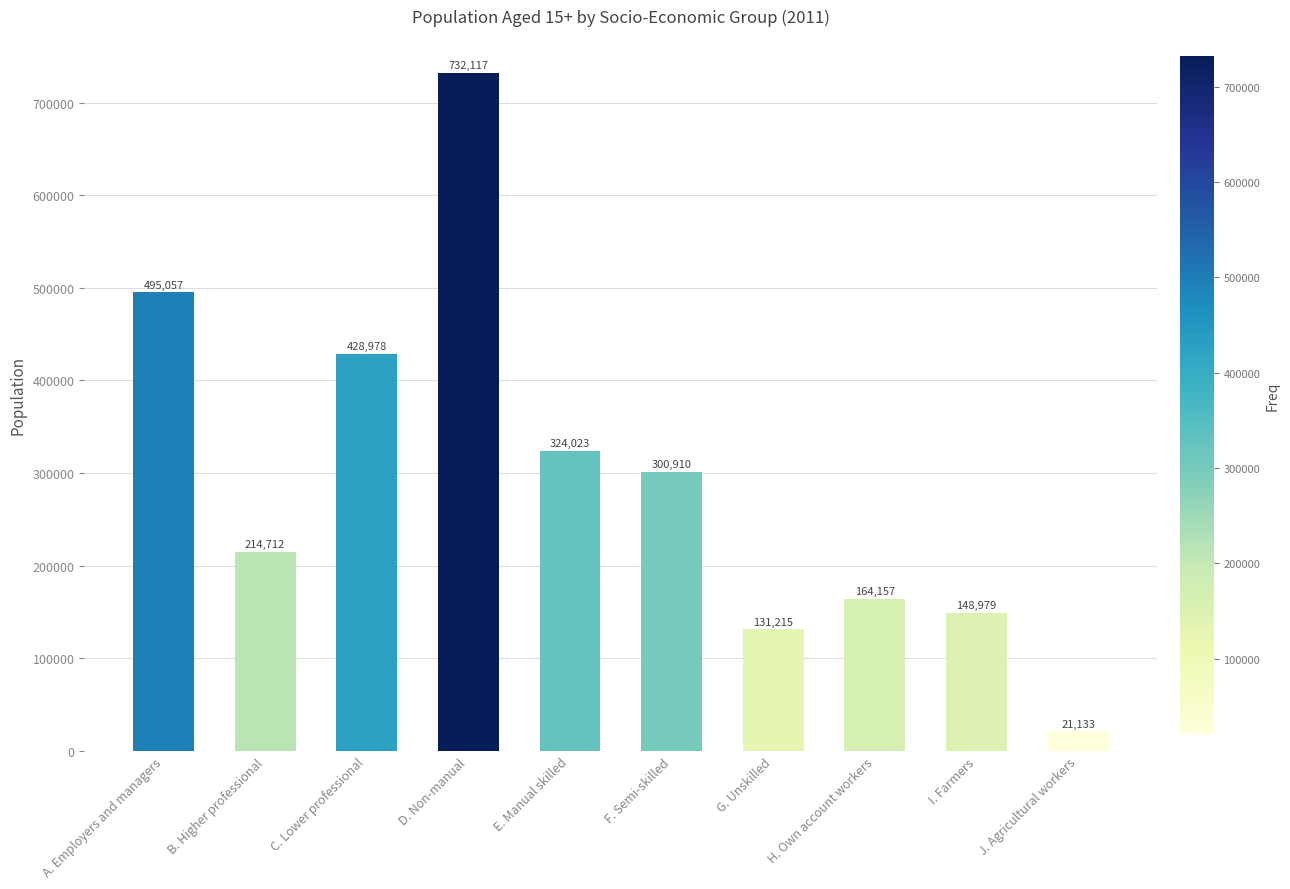

What position from the right is E. Manual skilled?

6